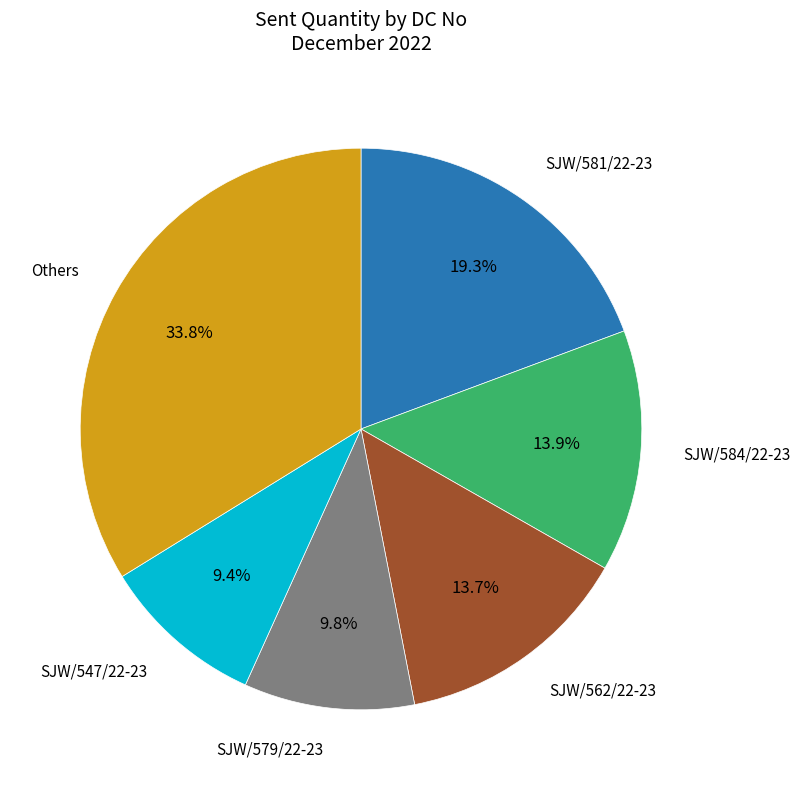

How many segments does this pie chart have?

6